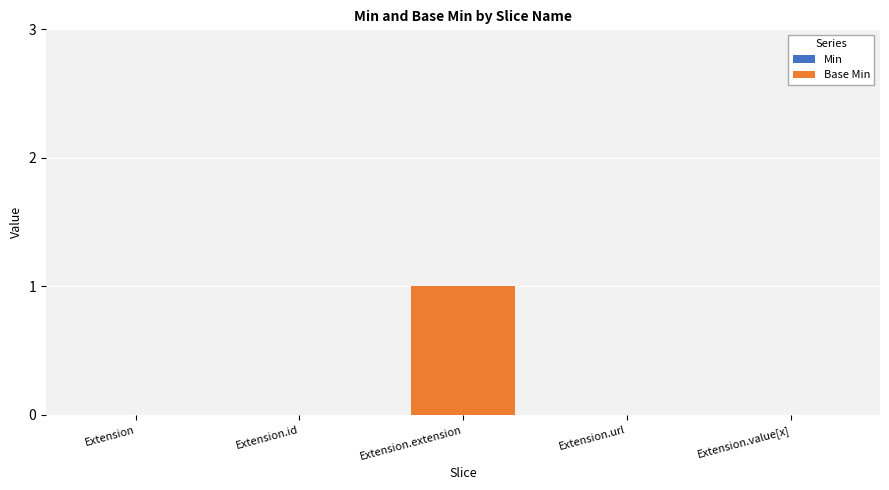

The chart shows a value of -1 at Extension. True or false?

False